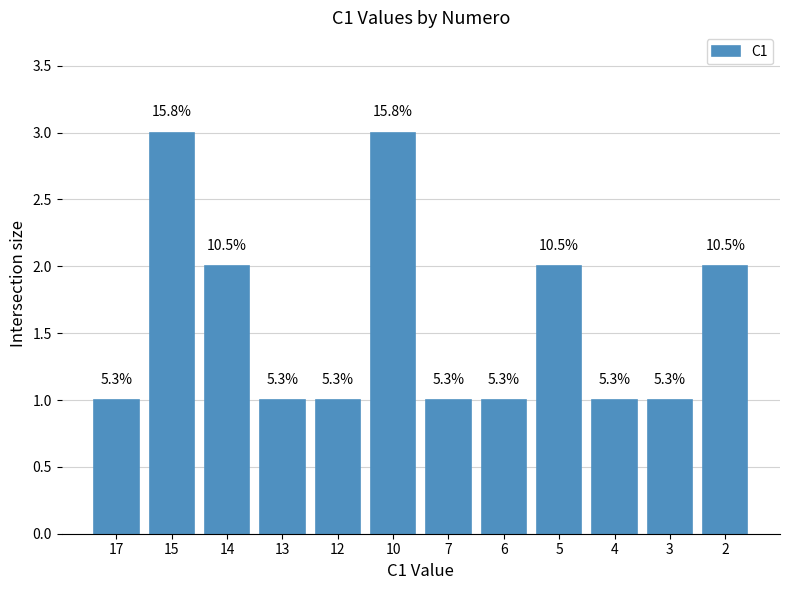

Does the chart contain any negative values?

No